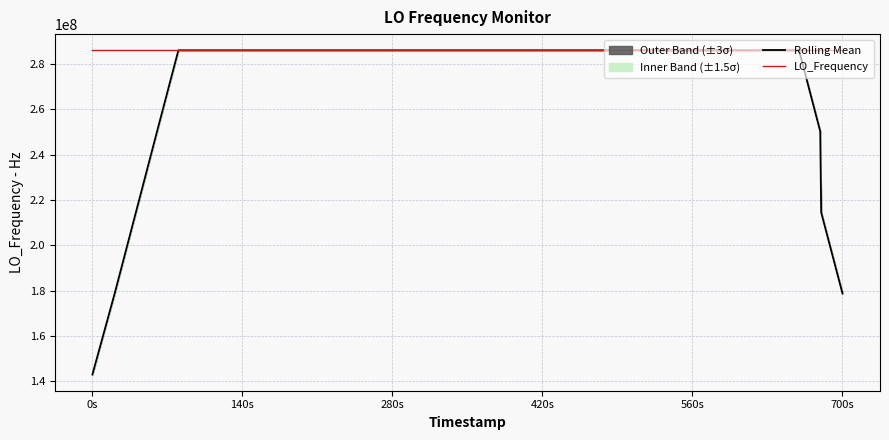

Is this an area chart (filled region under the line)?

No